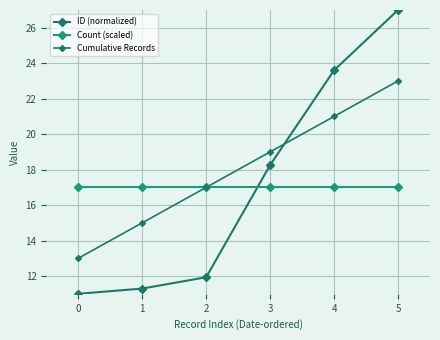

How many data points in ID (normalized) are above 18?

3